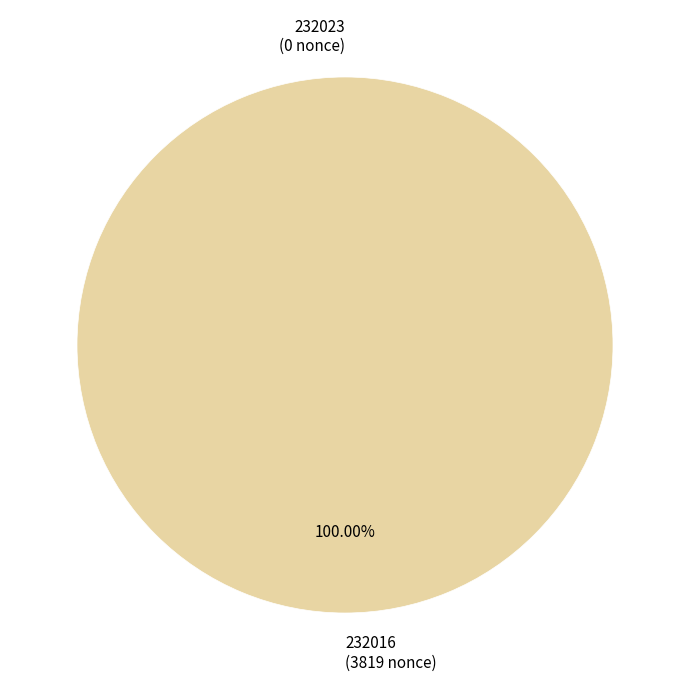

Is 232016 the majority of the pie?

Yes